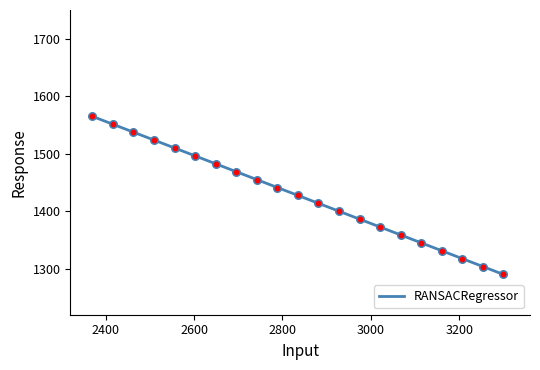

What is the maximum value shown in the chart?

1565.0